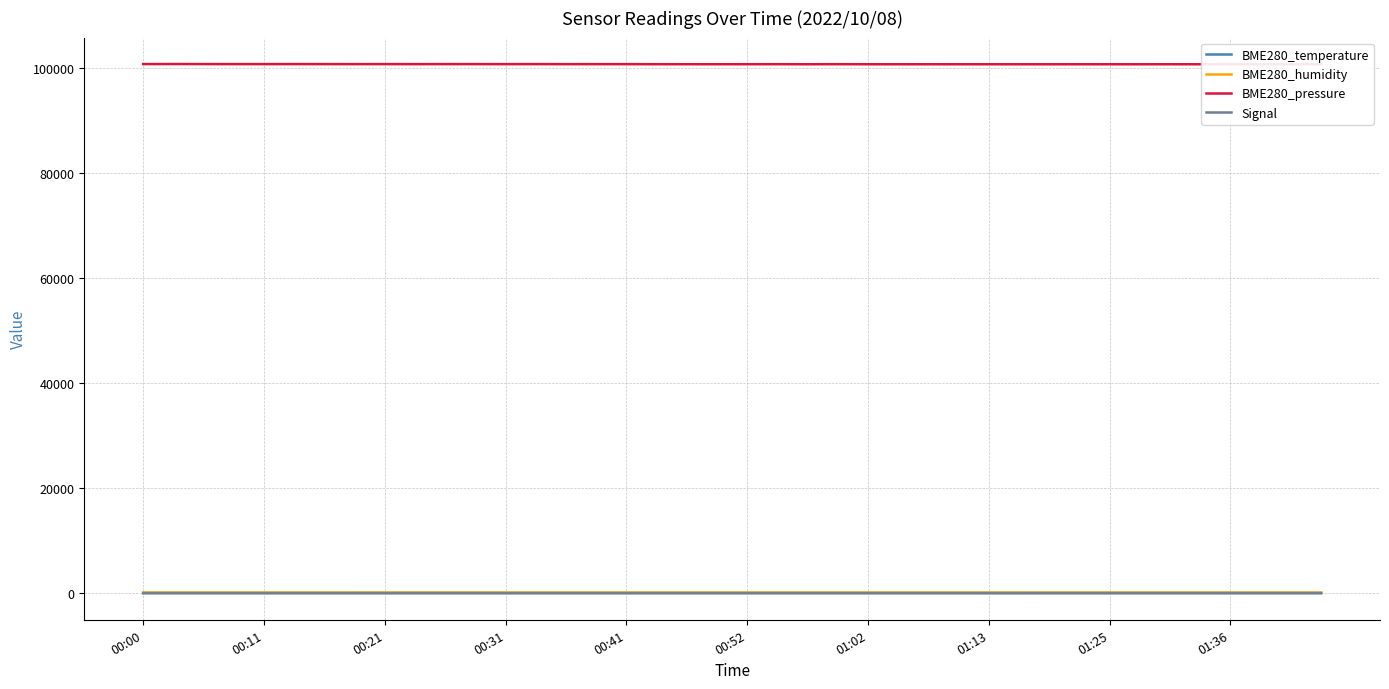

True or false: BME280_temperature and BME280_humidity intersect in this chart.

False